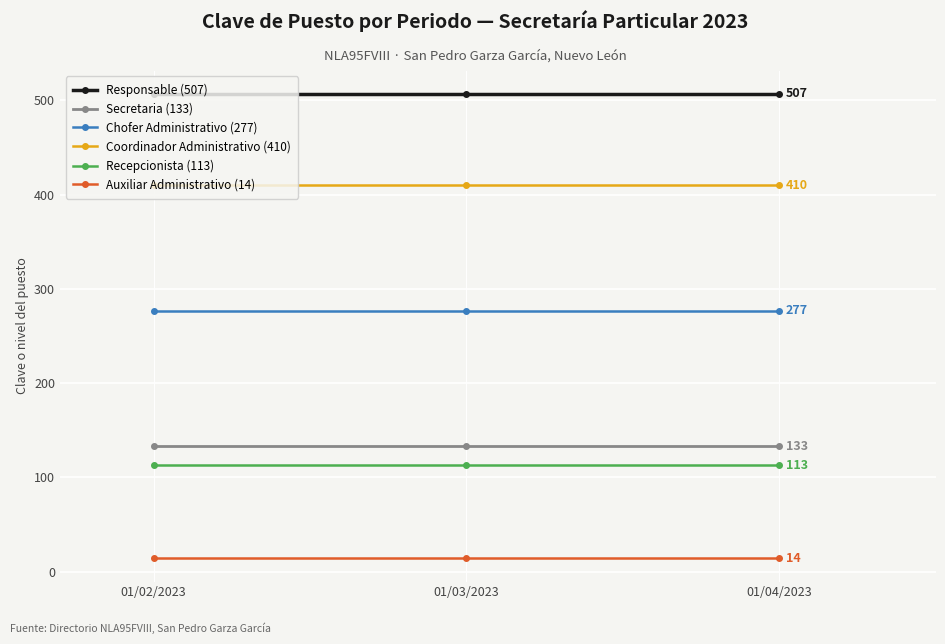

Which series has the largest total across all categories?

Responsable (507)